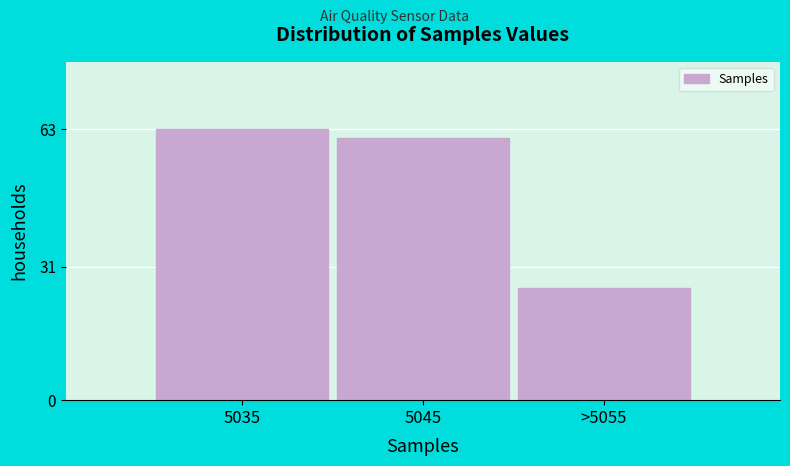

Reading right to left, extract all data points from this chart.

>5055=26	5045=61	5035=63